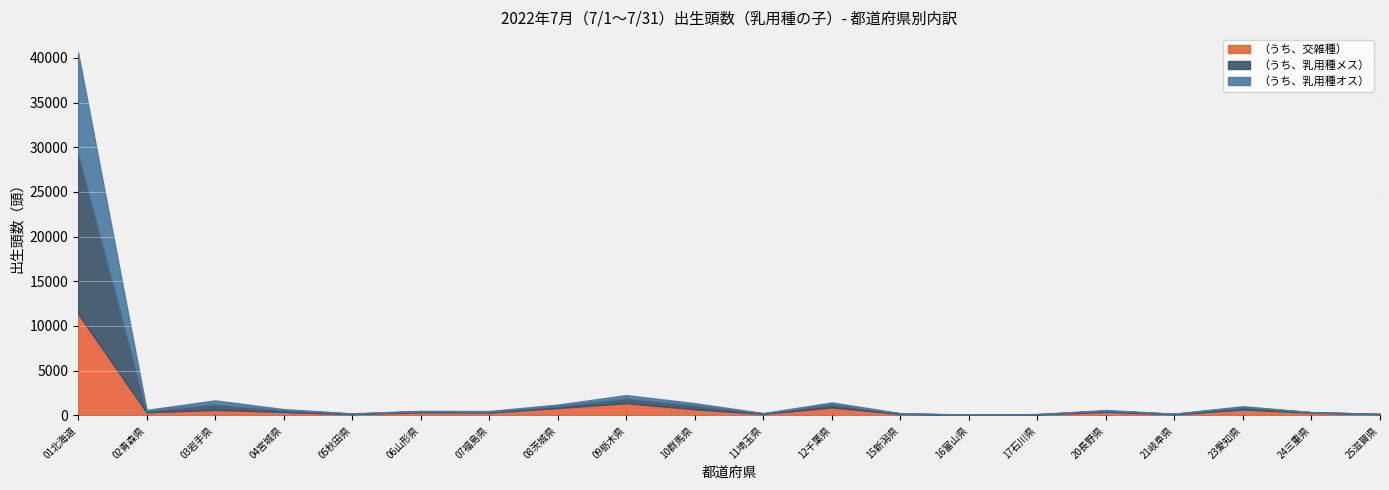

Between 21岐阜県 and 05秋田県, which is larger?

05秋田県